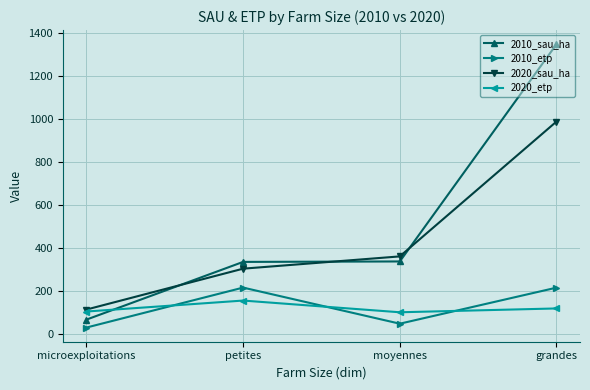

Which series ends up on top after the final intersection of 2010_sau_ha and 2020_etp?

2010_sau_ha